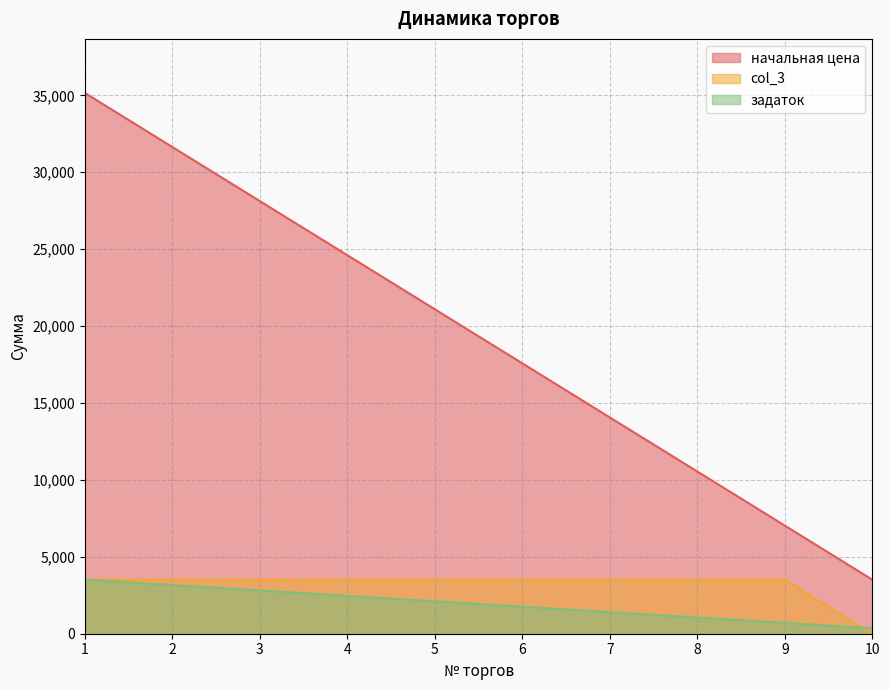

Where does the задаток series first go above 2109?

1